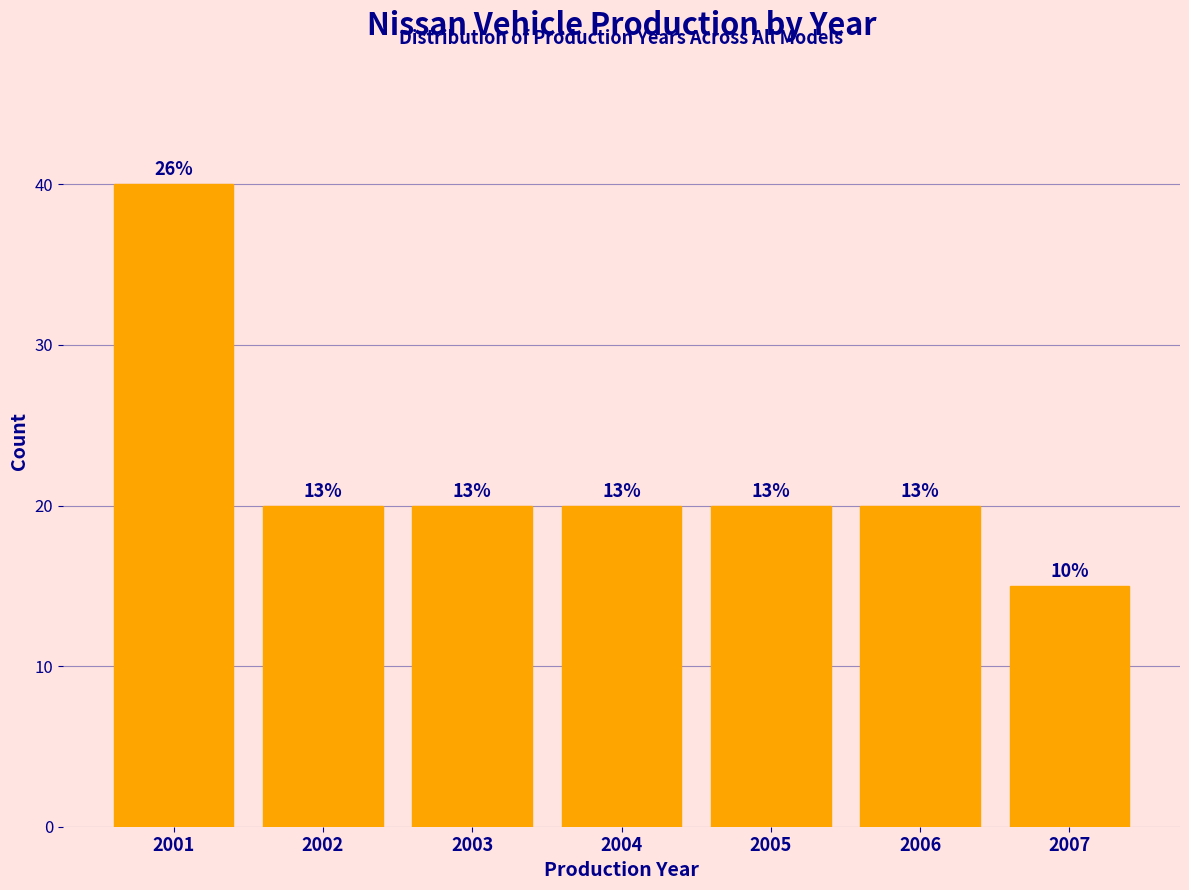

How many bars are there in total?

7